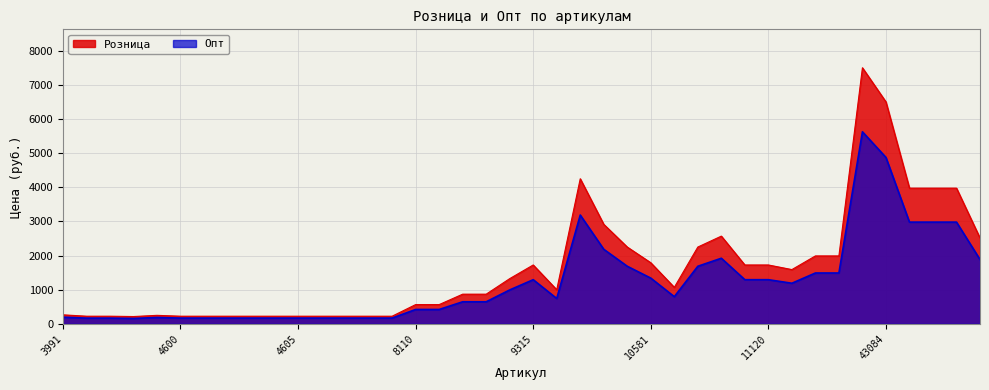

What is the value of the Розница point at the 31st from the left?

1725.0